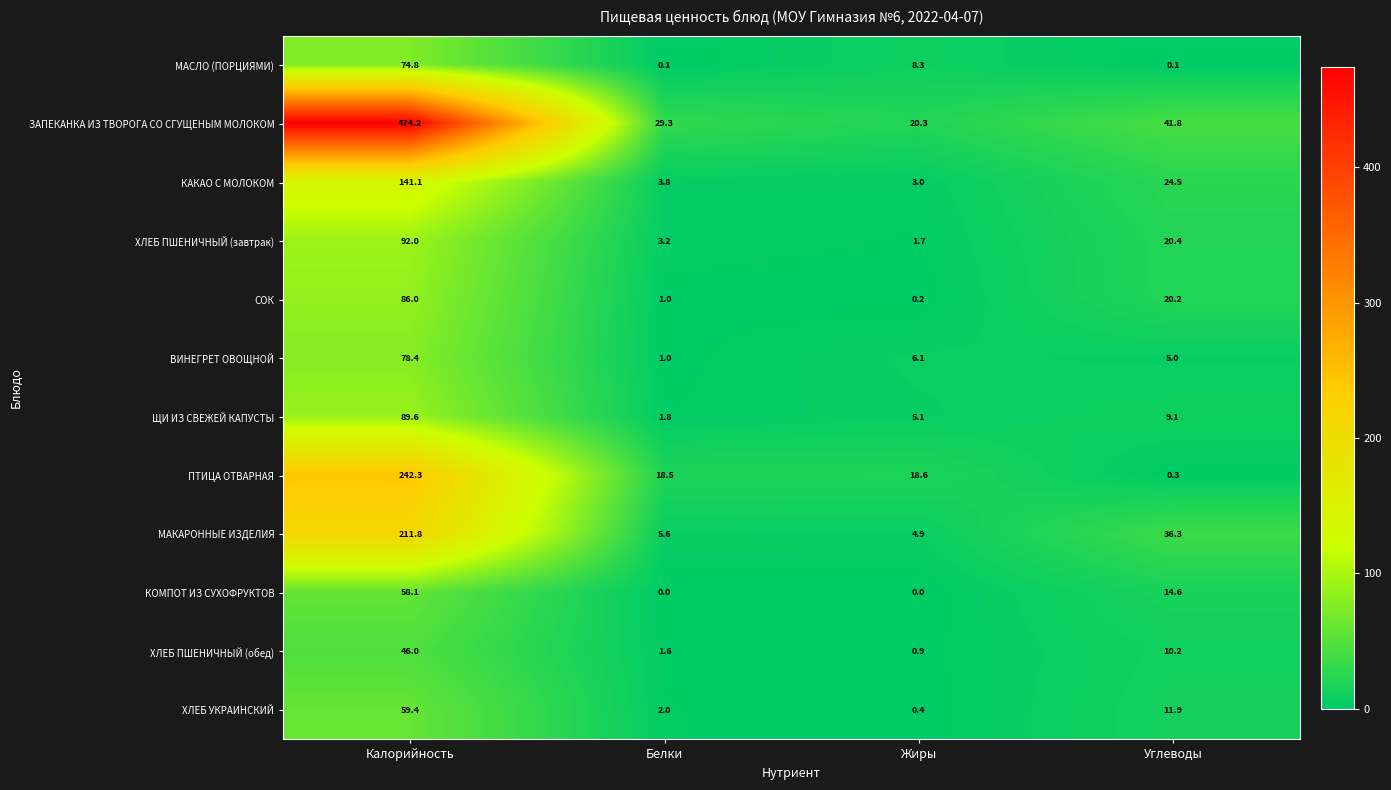

What is the difference between the maximum and minimum values in the ЗАПЕКАНКА ИЗ ТВОРОГА СО СГУЩЕНЫМ МОЛОКОМ series?

453.9